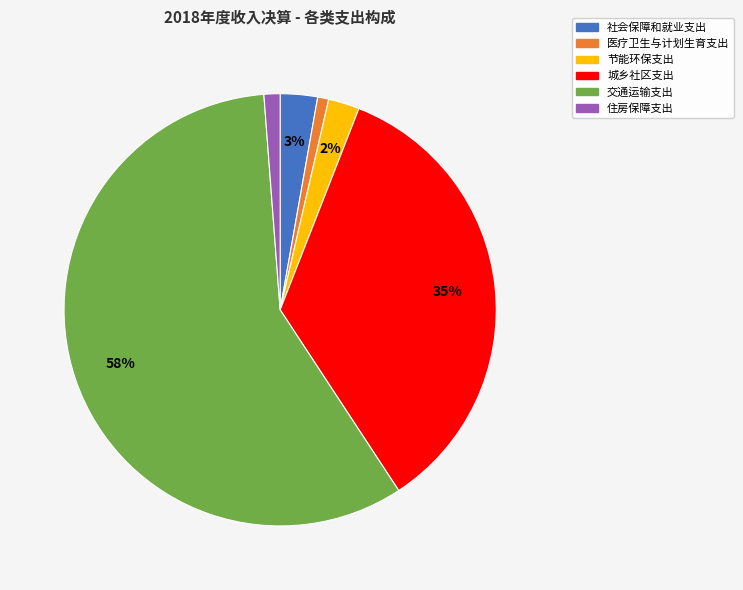

What is the ratio of the value at 交通运输支出 to the value at 城乡社区支出?

1.7